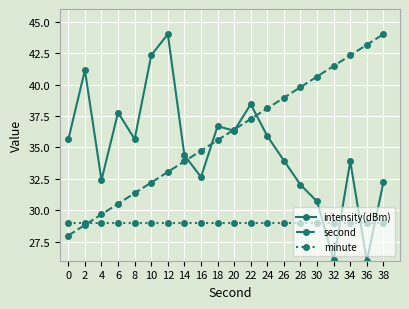

What is the difference between the second values at 8 and 14?

2.5